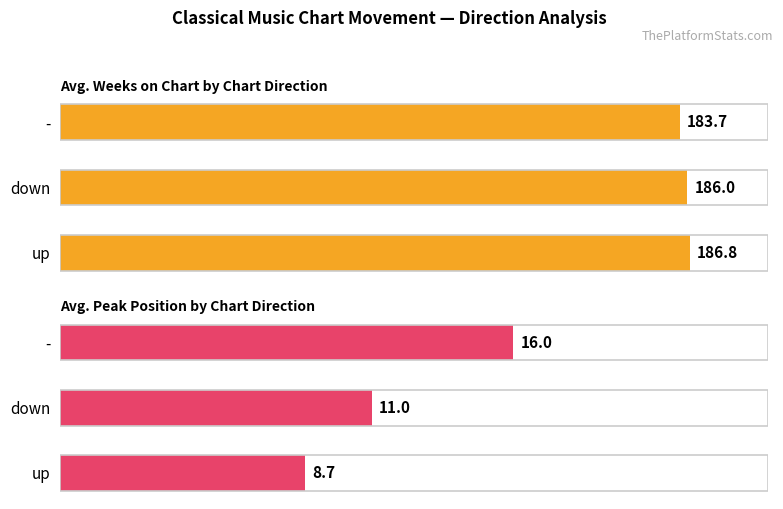

How many series are shown in this chart?

2